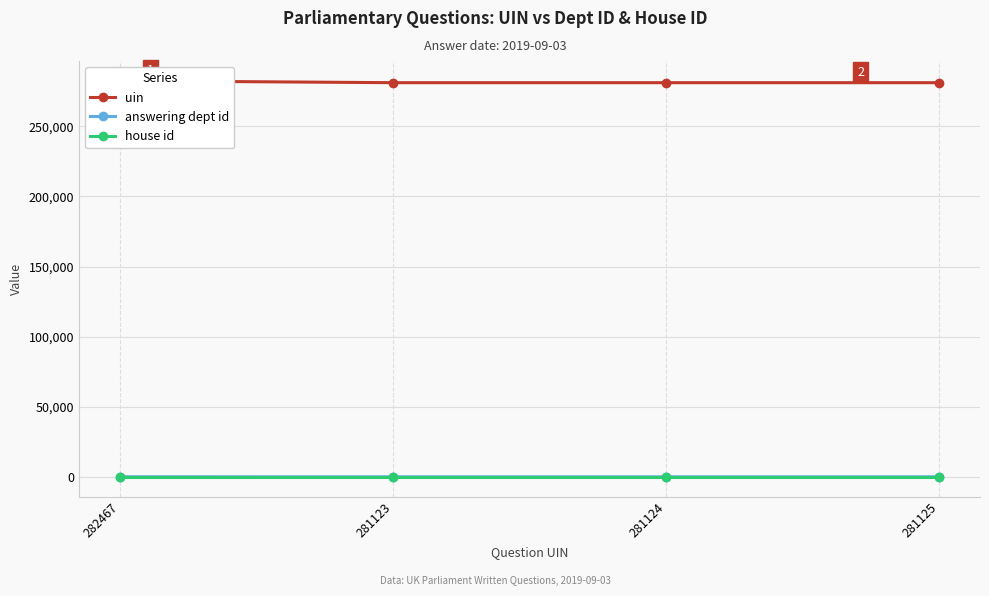

True or false: uin and answering dept id intersect in this chart.

False